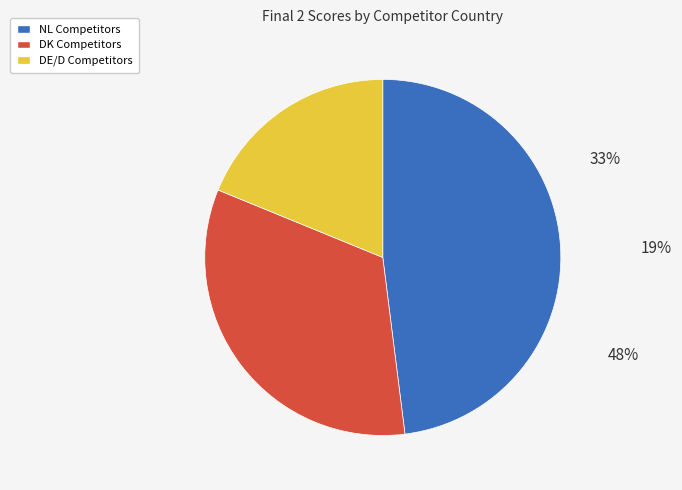

How many segments does this pie chart have?

3